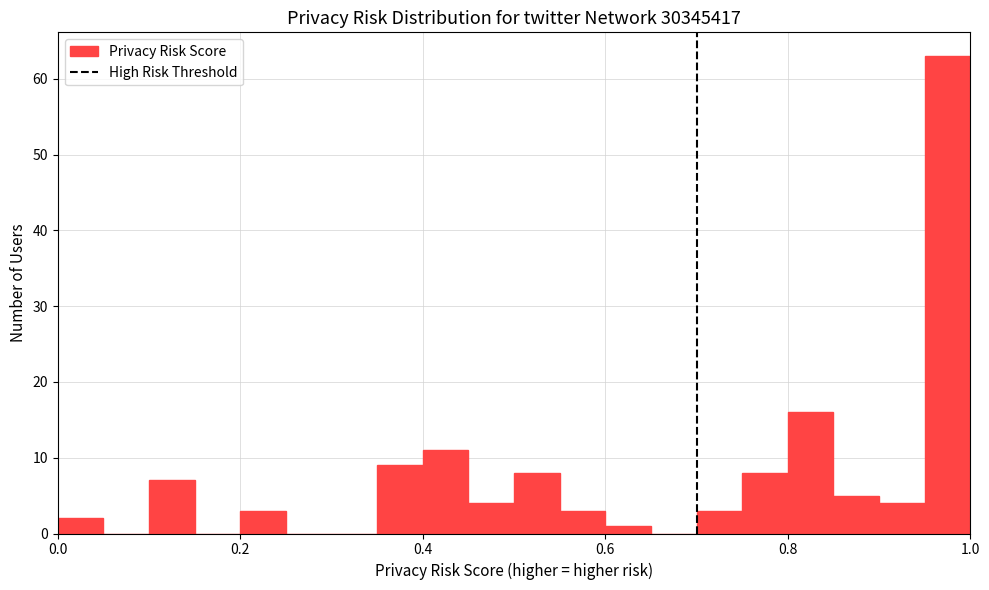

Read against the x-axis, roughly where is the centre of the tallest bar?

0.98